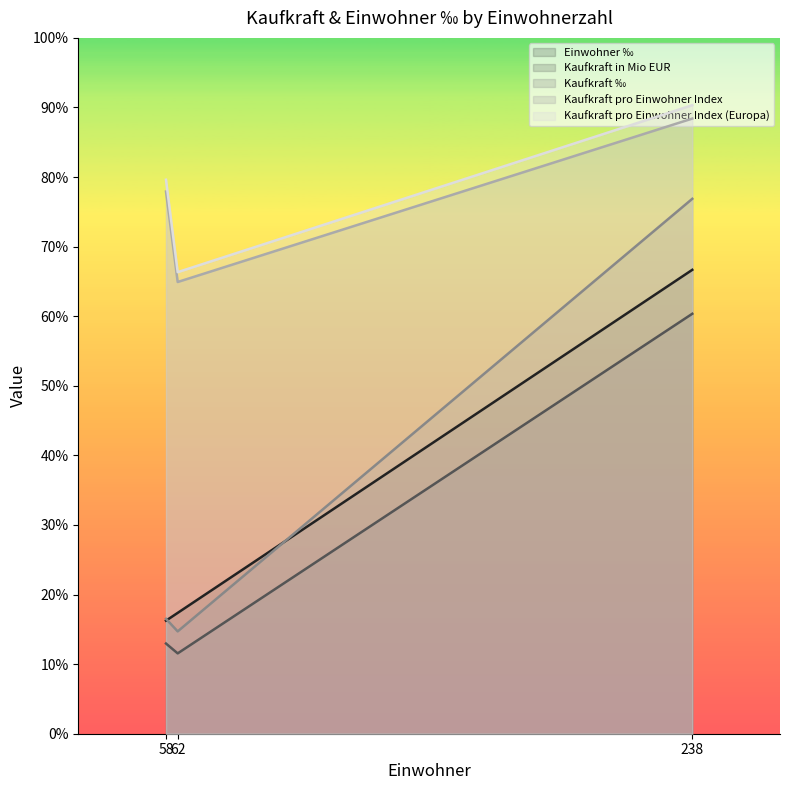

Reading left to right, transcribe all the data shown in this chart.

Einwohner ‰: 0.7	0.2	0.2
Kaufkraft in Mio EUR: 9.1	1.9	1.7
Kaufkraft ‰: 0.8	0.2	0.1
Kaufkraft pro Einwohner Index: 115.3	101.6	84.7
Kaufkraft pro Einwohner Index (Europa): 258.1	227.5	189.5